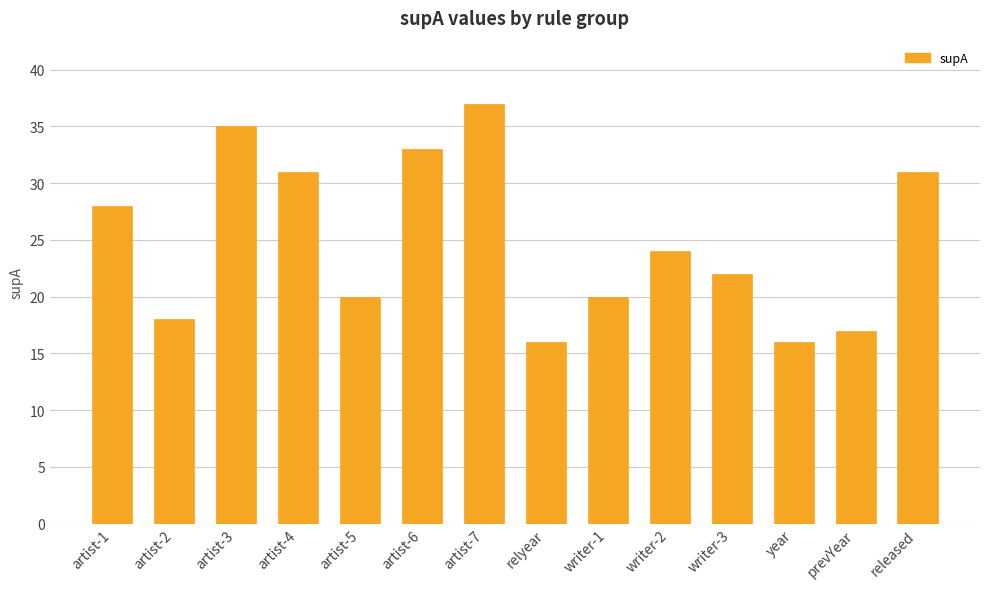

How many categories are shown in the chart?

14